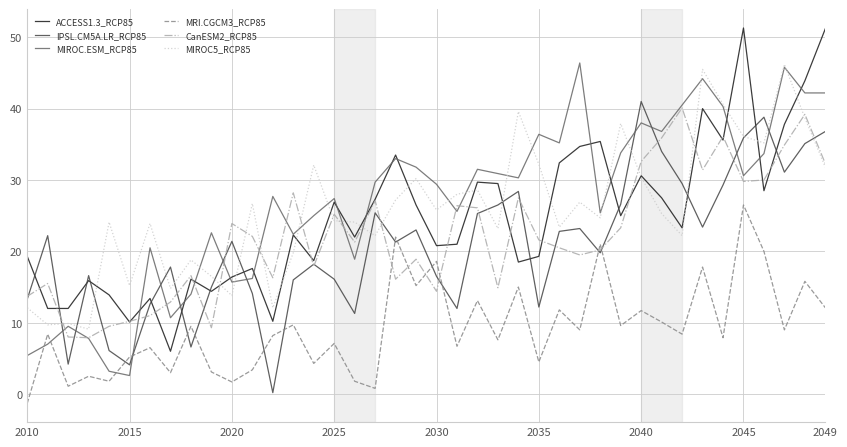

What is the maximum value shown in the chart?

51.3